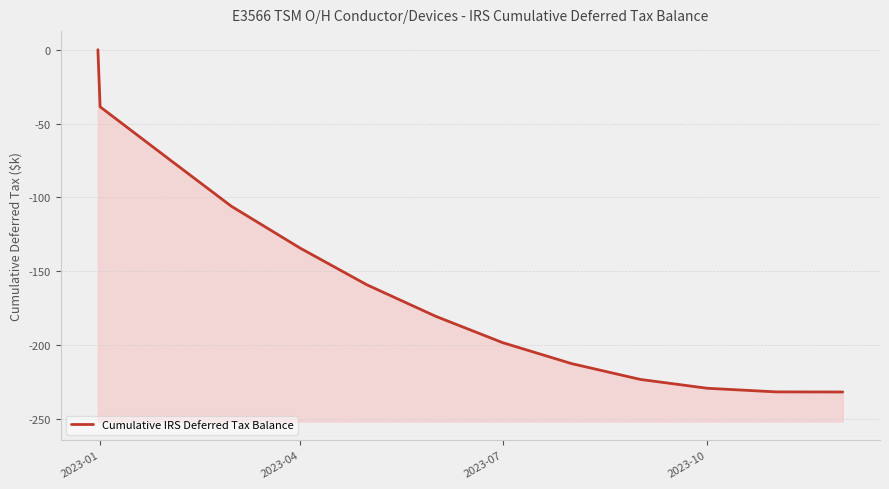

How many data points are above -180?

6